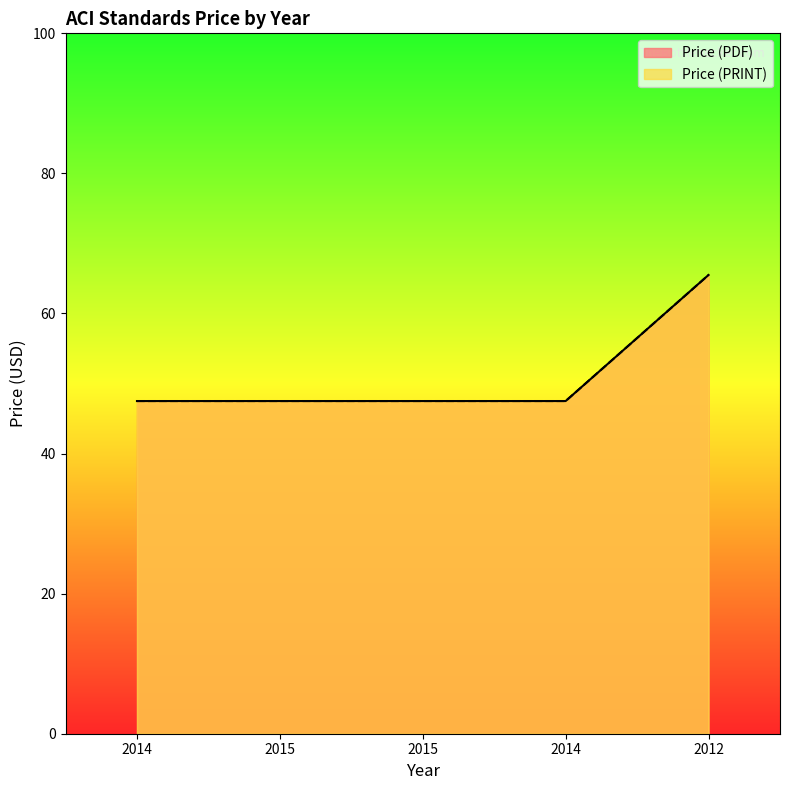

What is the approximate value of Price (PDF) at 2015?

47.5